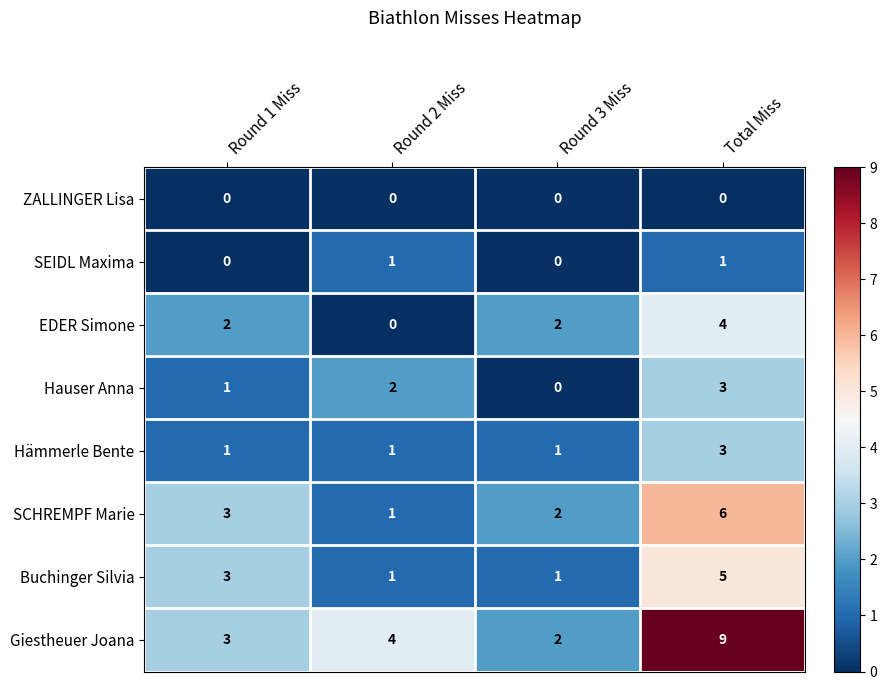

What is the spread (max minus min) of values at Round 2 Miss?

4